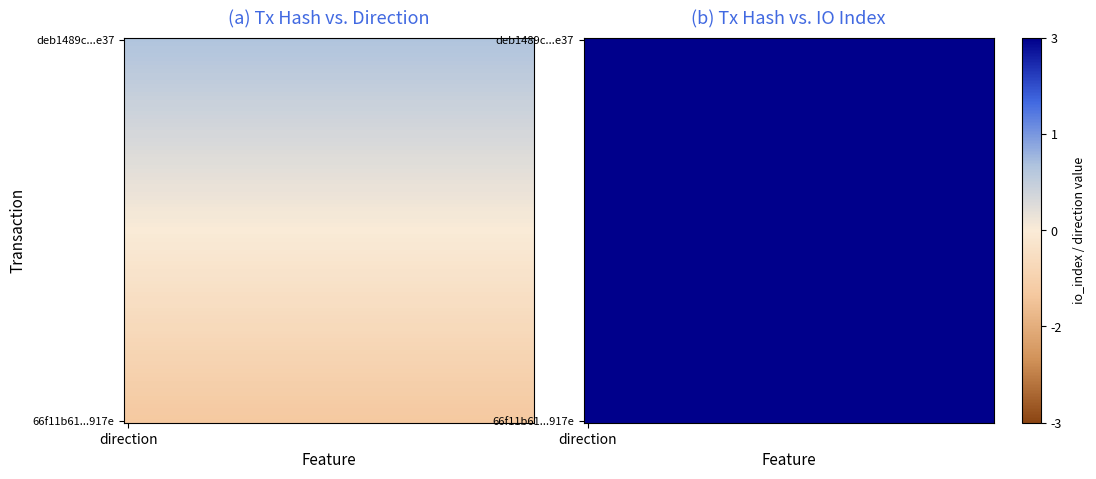

Reading left to right, what are all the values shown in this chart?

66f11b61a1ee840272ce3095e0576d6cbcb917e: -1	6
deb1489c93cc75dcbf033b4dbb94ffa5aca0e37: 1	4